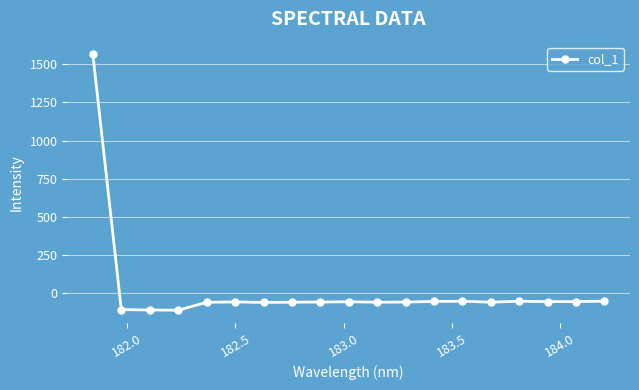

True or false: the data has more than 0 interior local peaks.

True